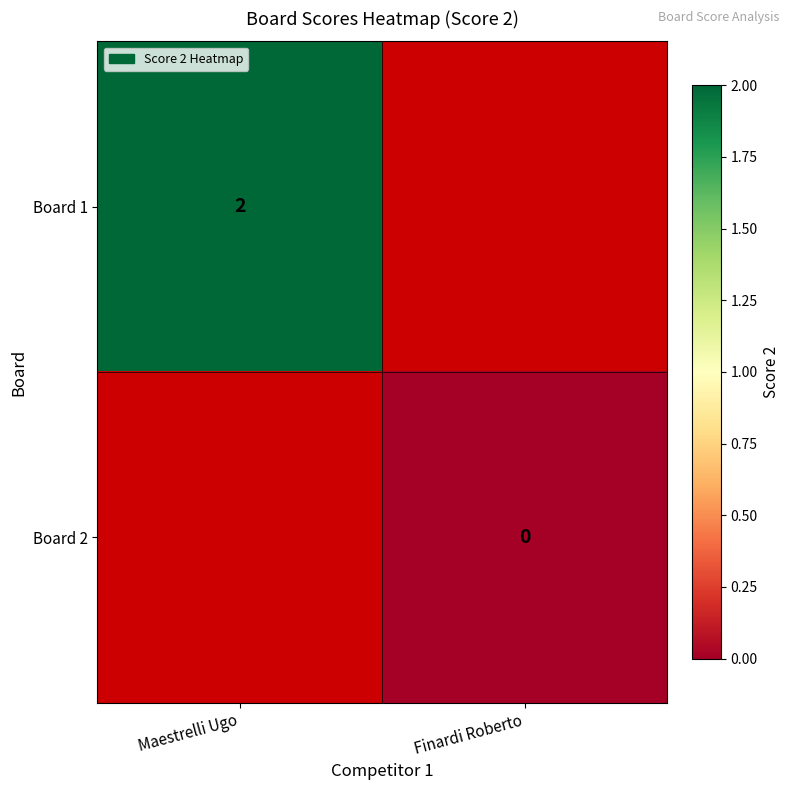

The value of Board 1 at Maestrelli Ugo is 1. True or false?

False